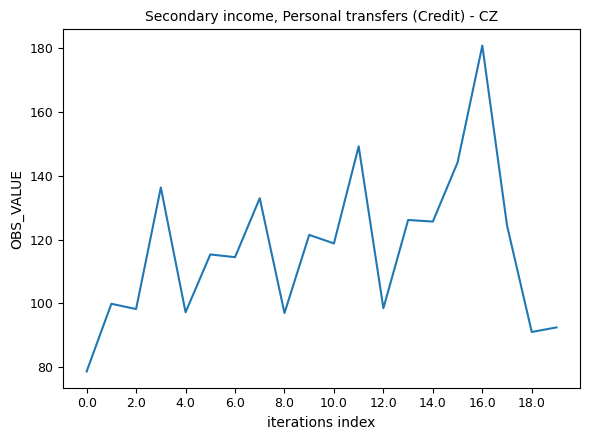

What is the average value?

117.2